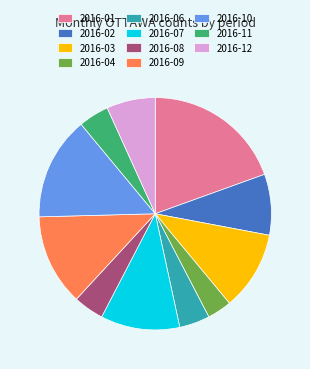

Is there a majority slice in this chart?

No